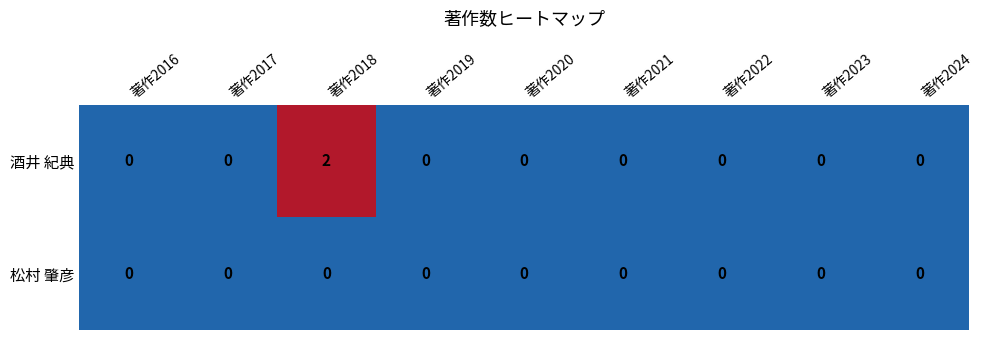

Rank the series by their average value, from lowest to highest.

松村 肇彦, 酒井 紀典